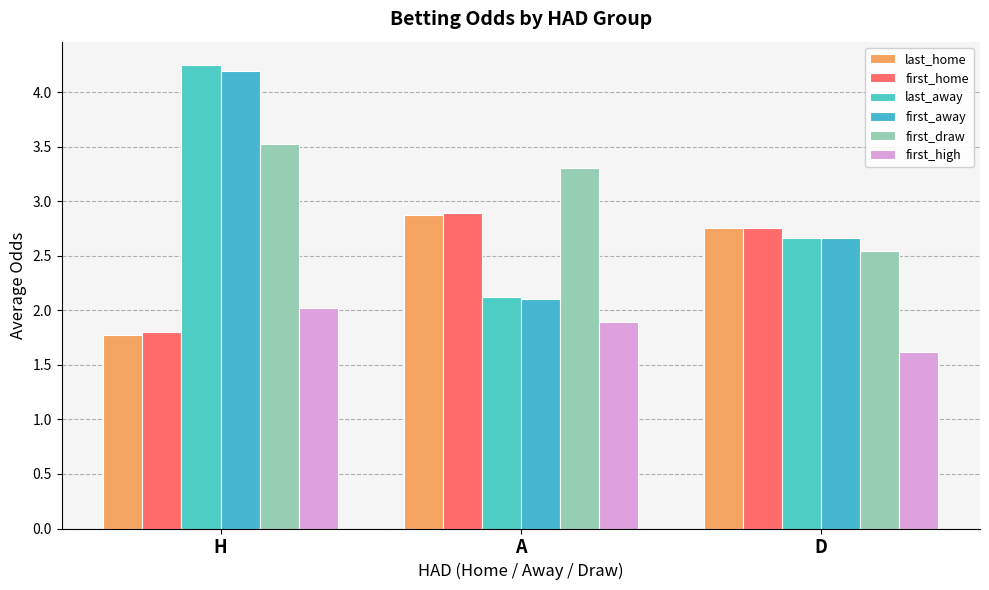

What is the highest value of the last_away series?

4.2